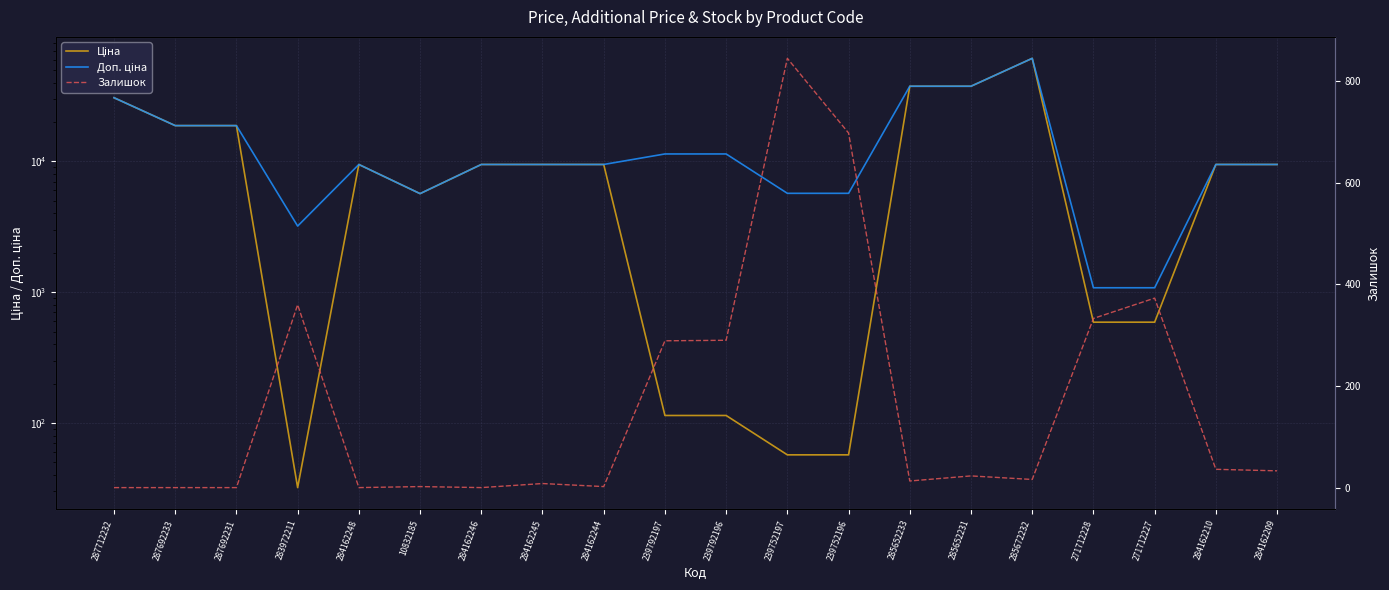

True or false: Доп. ціна and Ціна intersect in this chart.

False